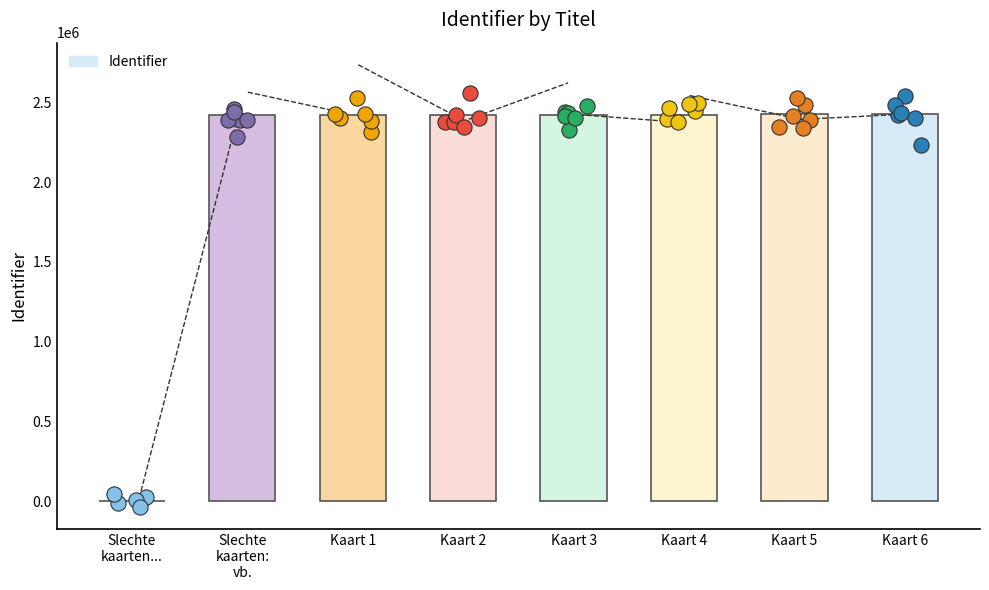

What is the change in value from Kaart 1 to Kaart 2?

+1983